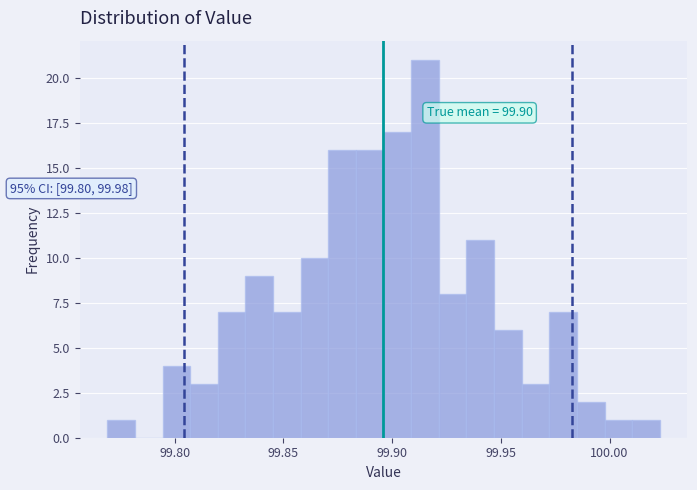

Around what value on the x-axis is the tallest bar? Give the approximate position of its centre, as read against the axis.

99.915